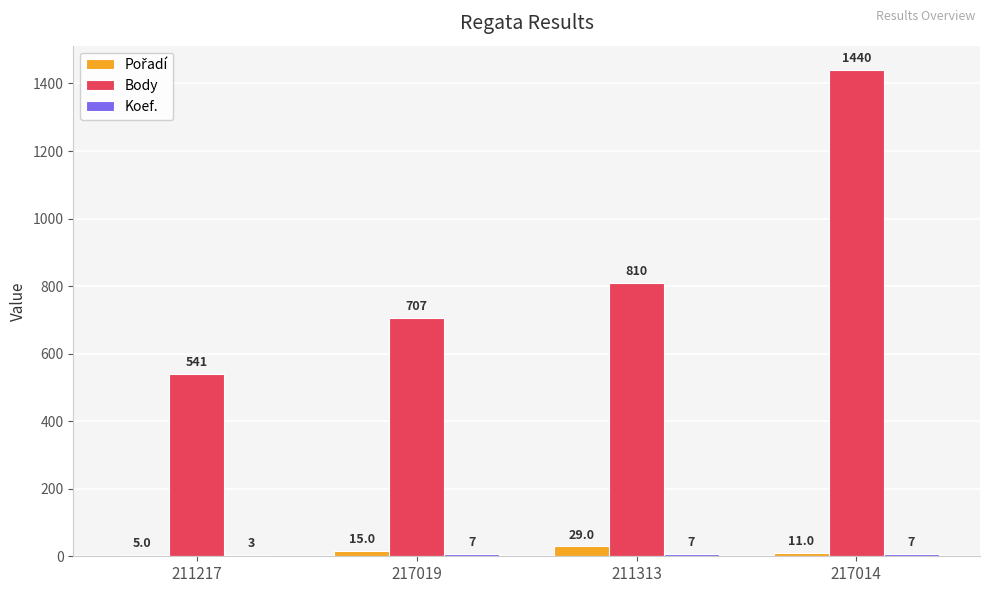

What is the maximum value shown in the chart?

1440